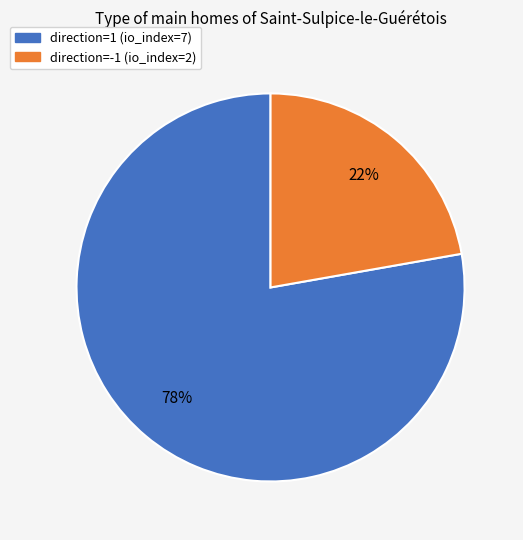

Which slice represents more than half of the pie?

direction=1 (io_index=7)